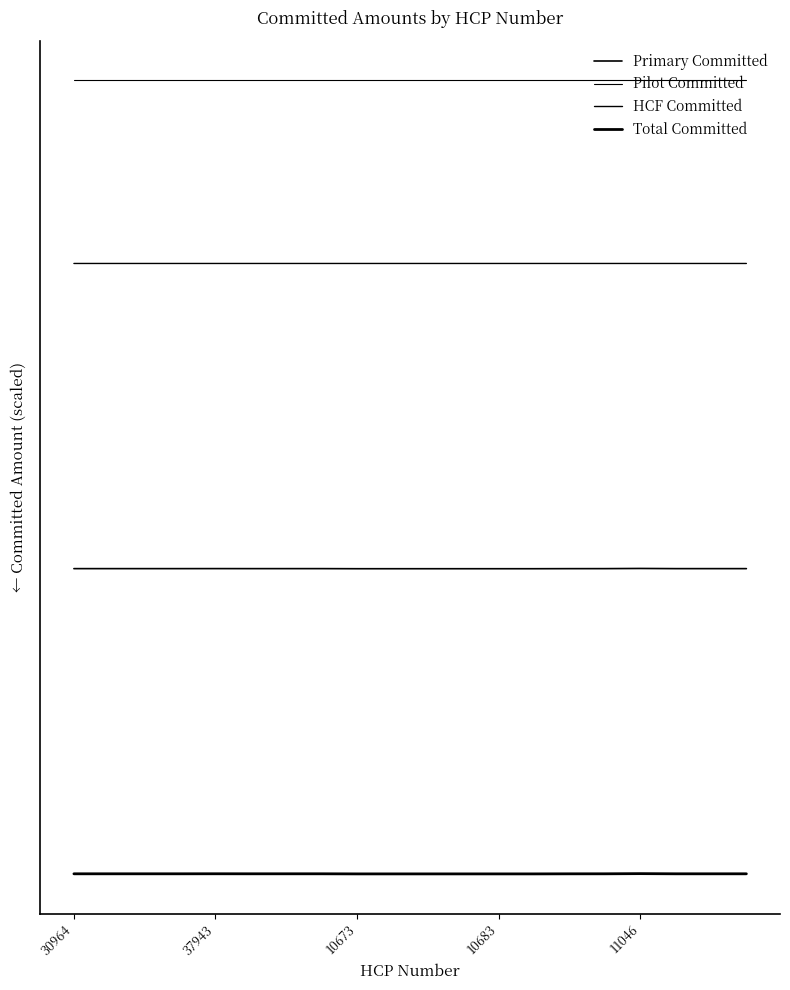

True or false: Pilot Committed has more than 0 points higher than both neighbors.

False